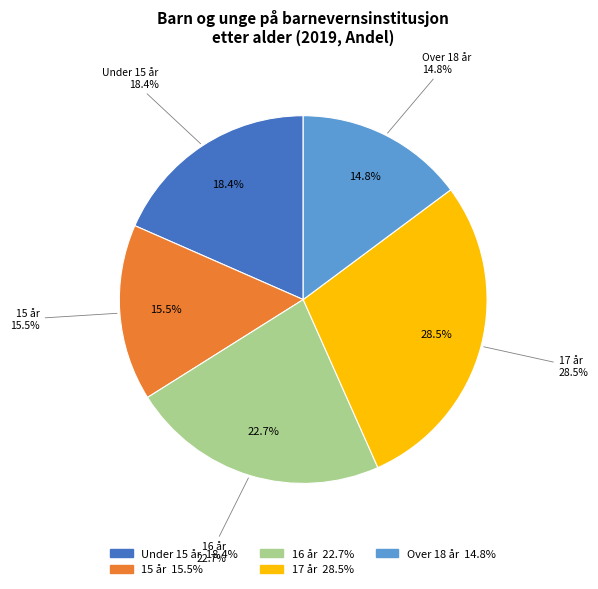

Does 16 år account for over 50% of the chart?

No